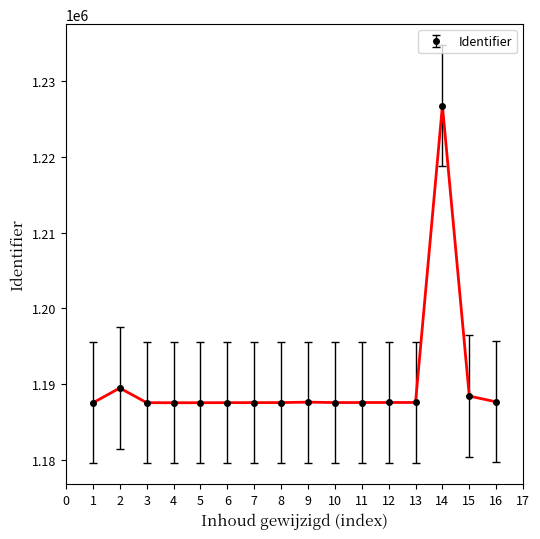

What is the average value?

1190200